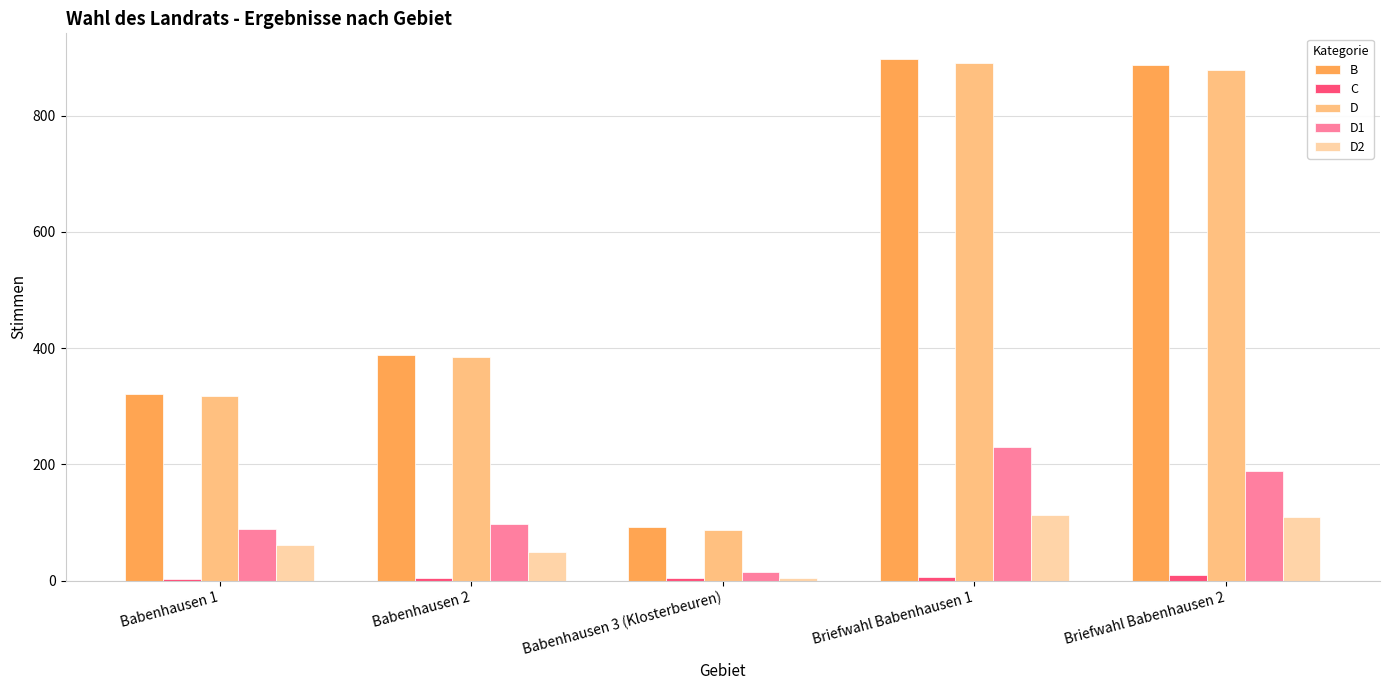

What is the difference between the maximum and minimum values in the D series?

804